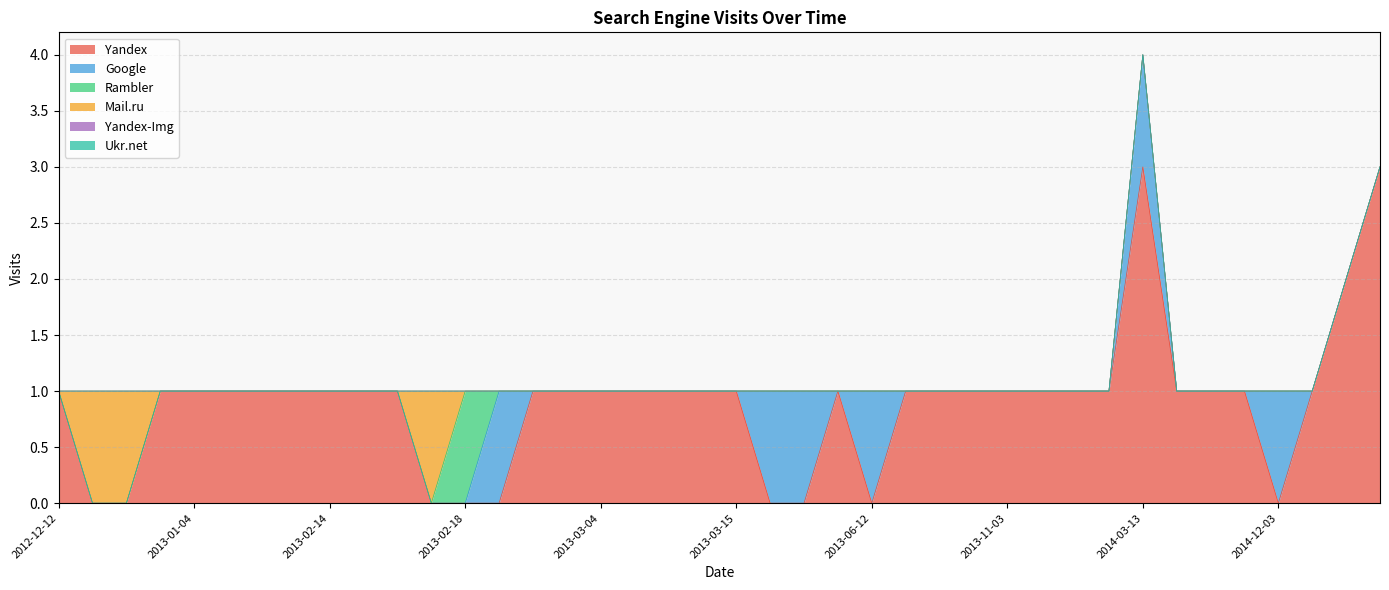

True or false: Yandex and Yandex-Img intersect in this chart.

False